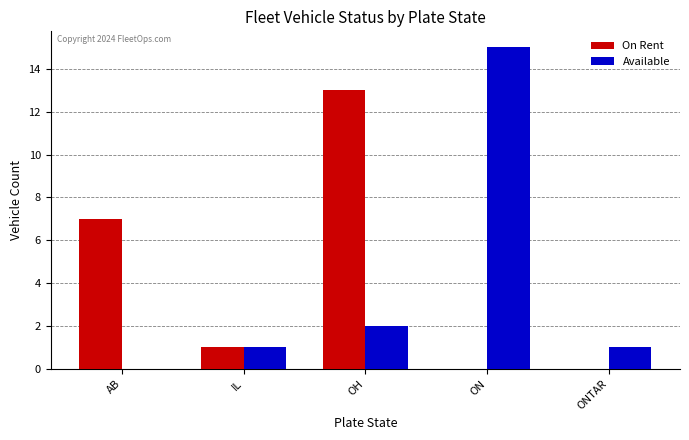

Which series changed the most between IL and ON?

Available